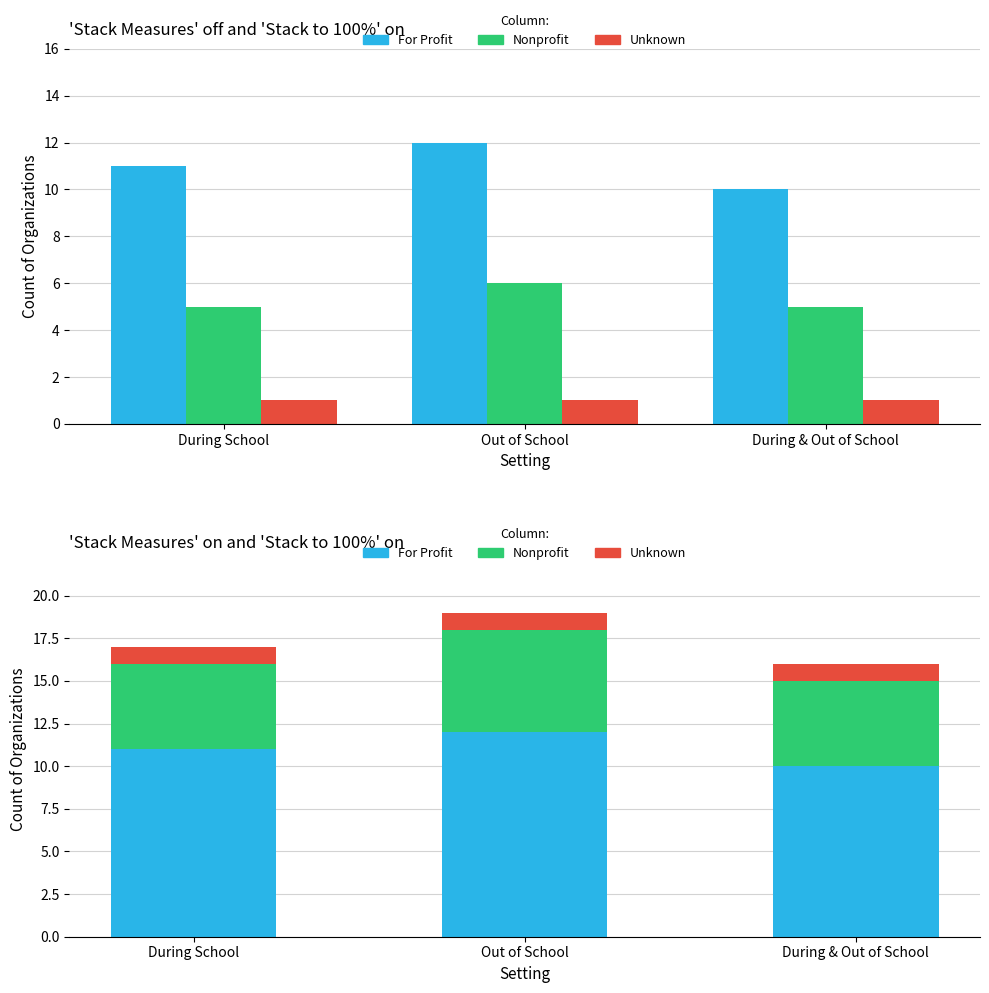

At how many categories does at least one series exceed 4?

3